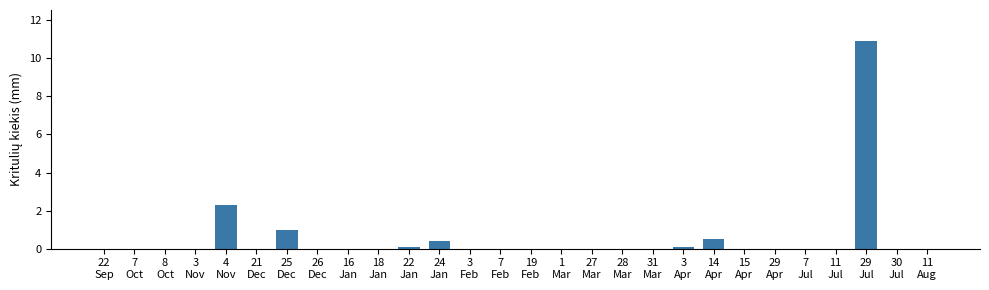

Where is the data nearest to the value 5?

4
Nov